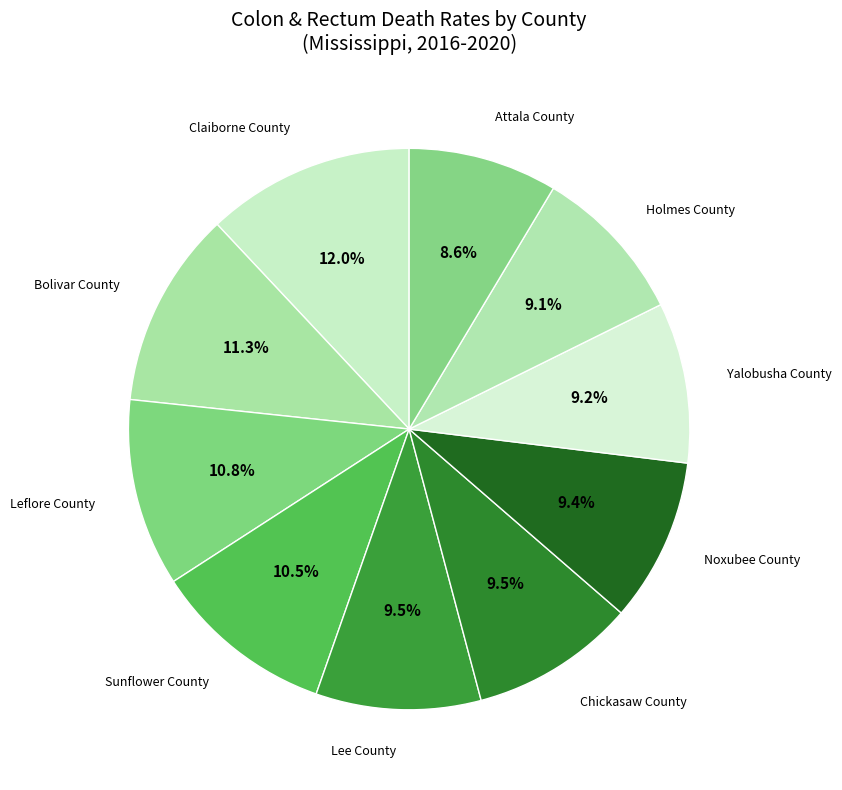

Count the number of slices in the pie.

10